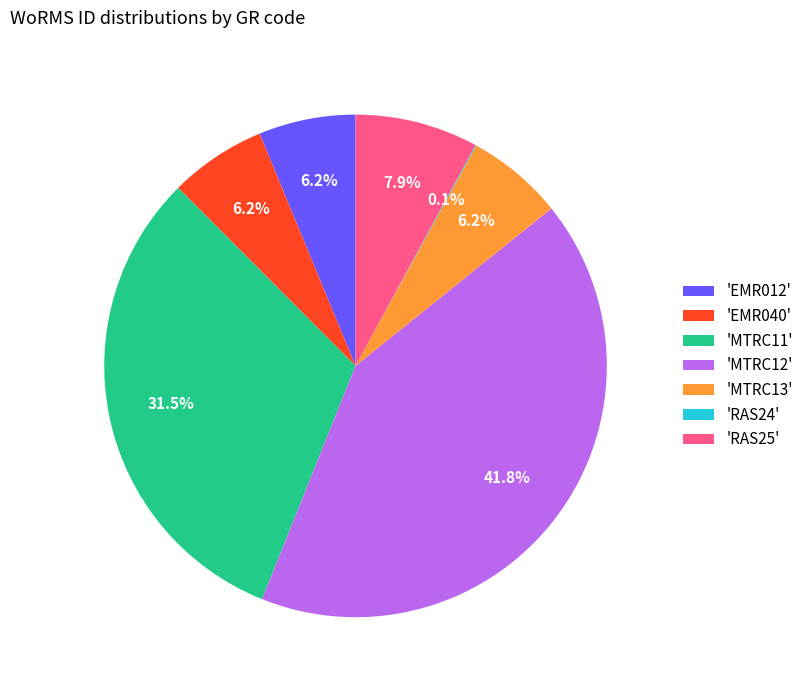

Does any single category account for the majority?

No